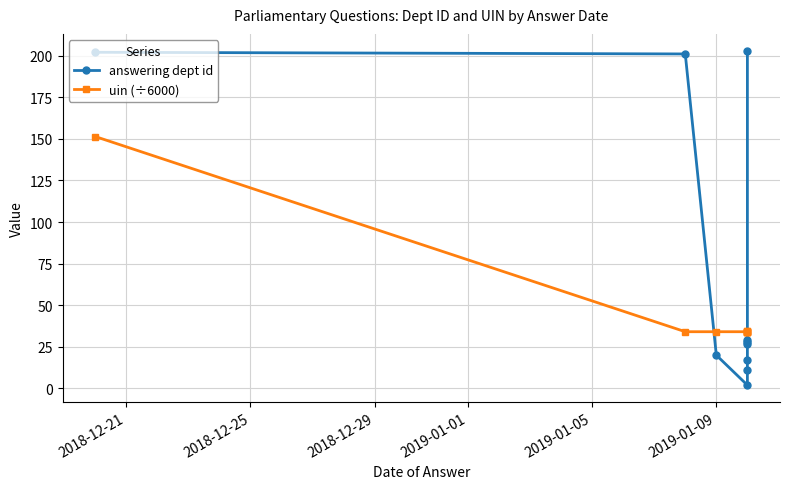

True or false: uin (÷6000) has more than 0 points higher than both neighbors.

True